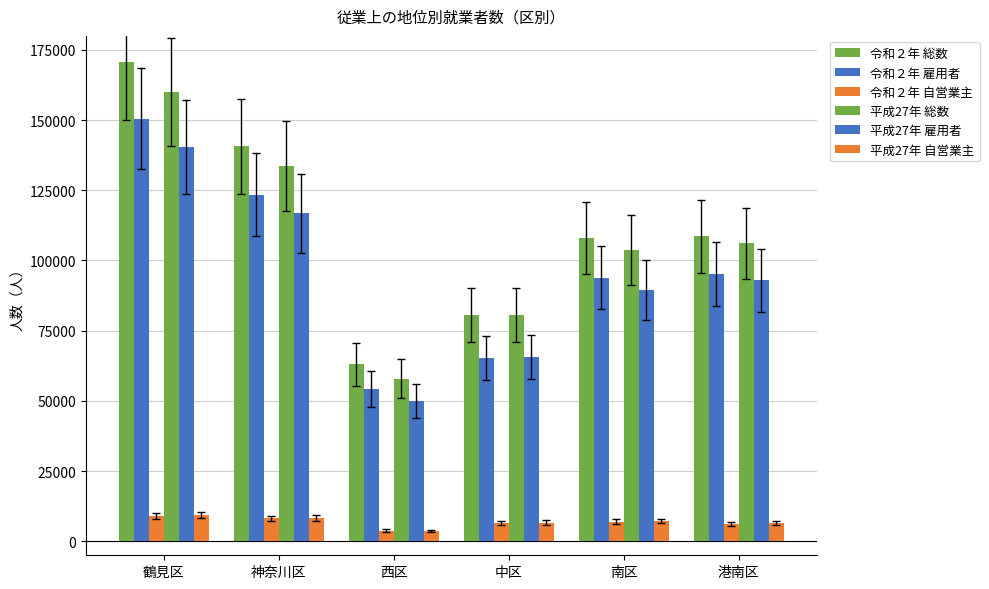

How many series are shown in this chart?

6